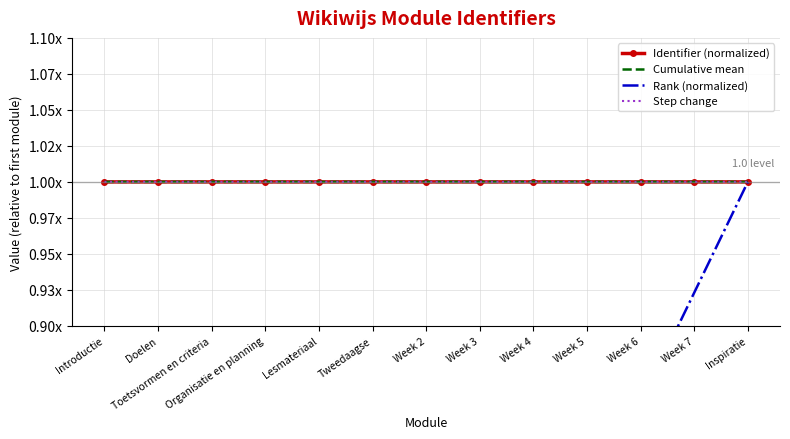

Reading left to right, list all the values displayed in this chart.

Identifier (normalized): 1.0	1.0	1.0	1.0	1.0	1.0	1.0	1.0	1.0	1.0	1.0	1.0	1.0
Cumulative mean: 1.0	1.0	1.0	1.0	1.0	1.0	1.0	1.0	1.0	1.0	1.0	1.0	1.0
Rank (normalized): 0.1	0.2	0.2	0.3	0.4	0.5	0.5	0.6	0.7	0.8	0.8	0.9	1.0
Step change: 1.0	1.0	1.0	1.0	1.0	1.0	1.0	1.0	1.0	1.0	1.0	1.0	1.0